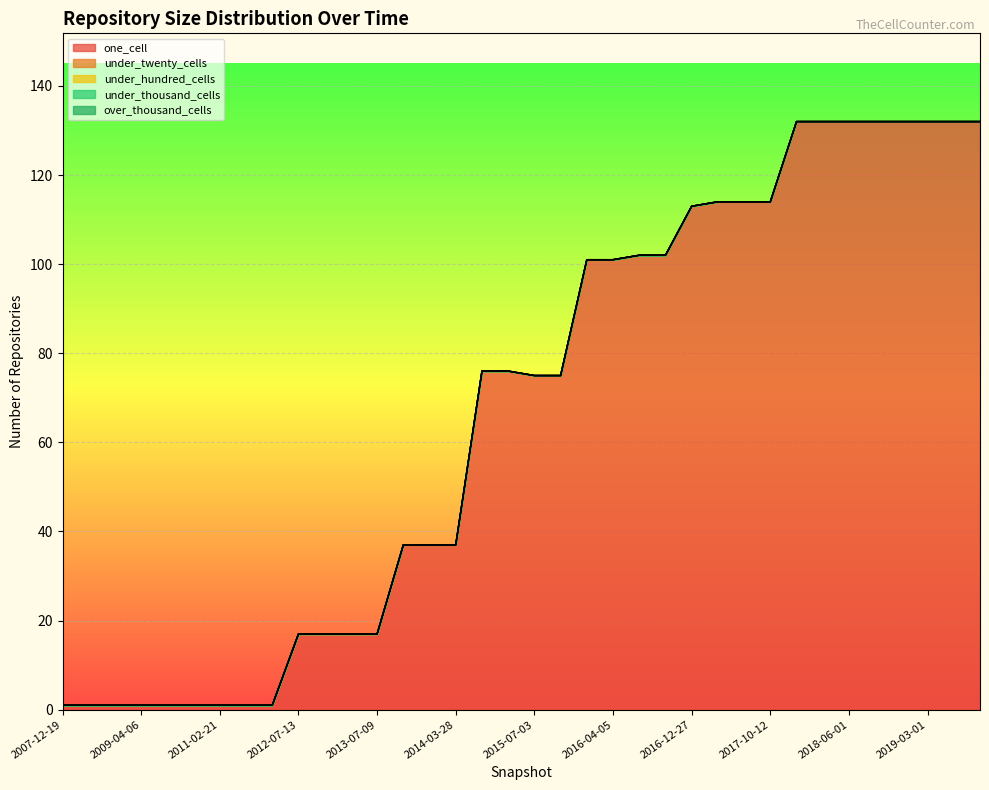

What are all the series names shown in the legend?

one_cell, under_twenty_cells, under_hundred_cells, under_thousand_cells, over_thousand_cells